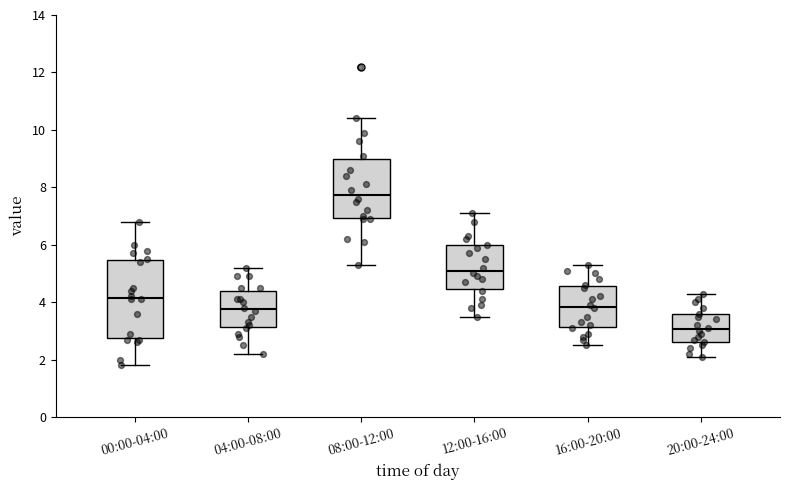

Reading left to right, transcribe this box plot: for each box, give where its median line is, the range the box spans, and where its two whiskers end, as read against the y-axis. The values are not printed on the chart, so give them approximately, as read against the axis.

00:00-04:00: median 4.2, box 2.8 to 5.4, whiskers 1.8 to 6.8
04:00-08:00: median 3.8, box 3.2 to 4.4, whiskers 2.2 to 5.2
08:00-12:00: median 7.8, box 7.0 to 9.0, whiskers 5.4 to 10.4
12:00-16:00: median 5.2, box 4.4 to 6.0, whiskers 3.6 to 7.2
16:00-20:00: median 3.8, box 3.2 to 4.6, whiskers 2.6 to 5.4
20:00-24:00: median 3.0, box 2.6 to 3.6, whiskers 2.2 to 4.4